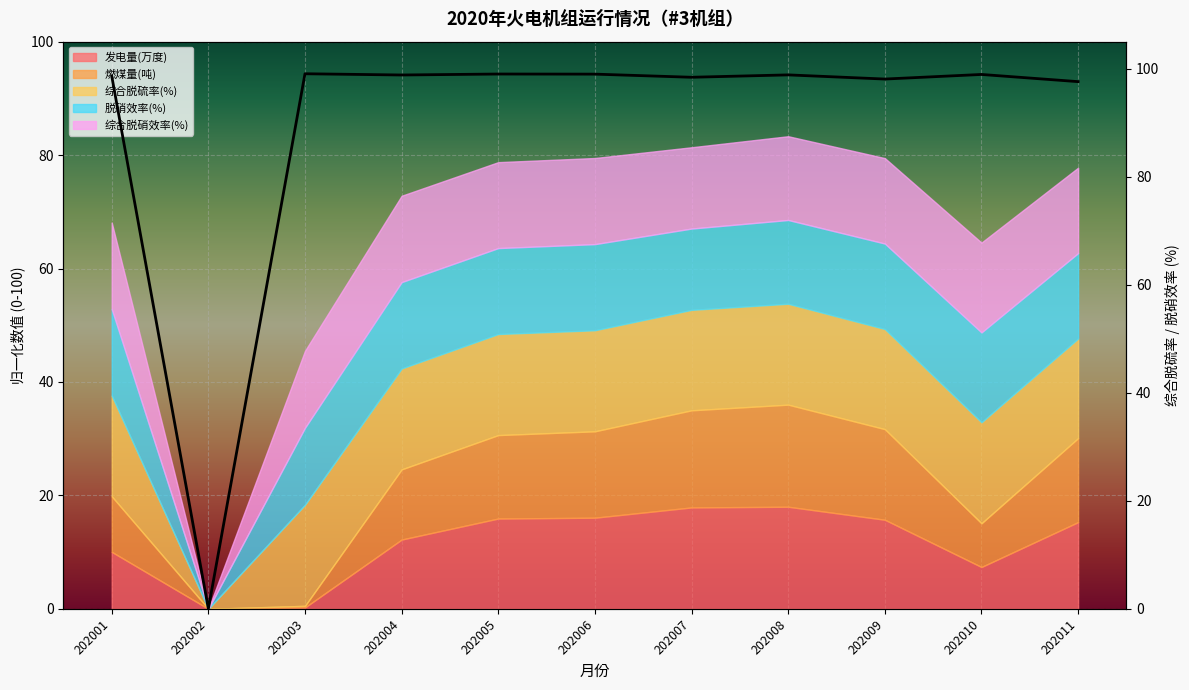

How many data points are above 98?

9